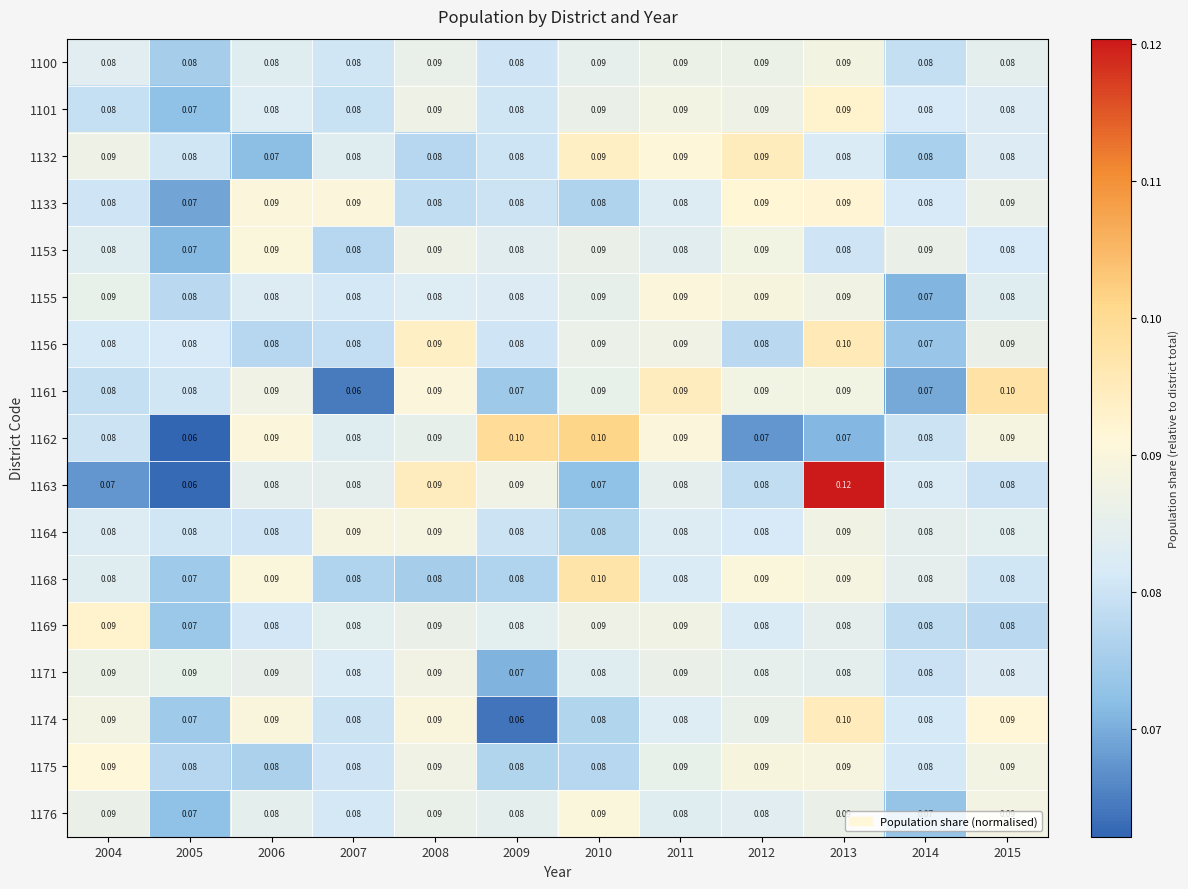

Is the value of 1169 at 2013 greater than the value of 1175 at 2012?

No